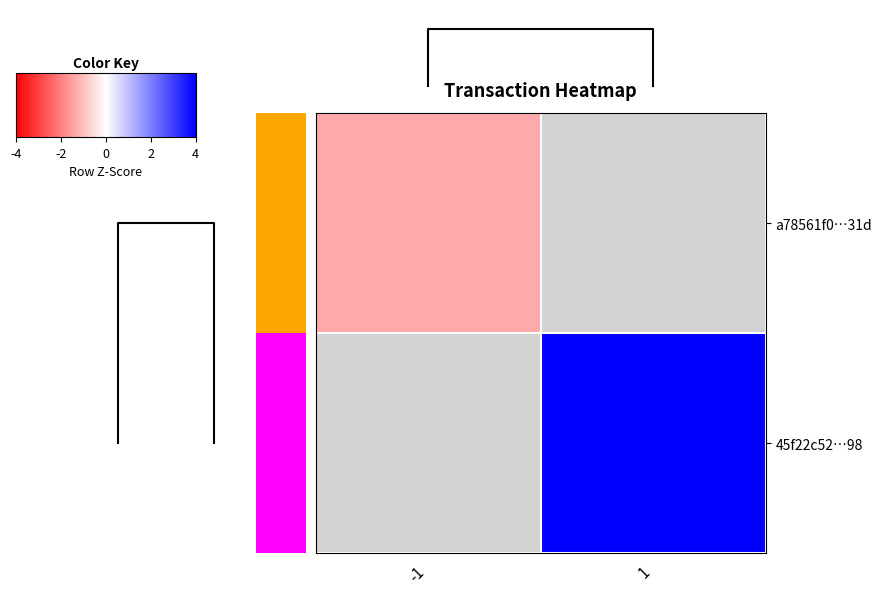

Count the number of data series in this chart.

2